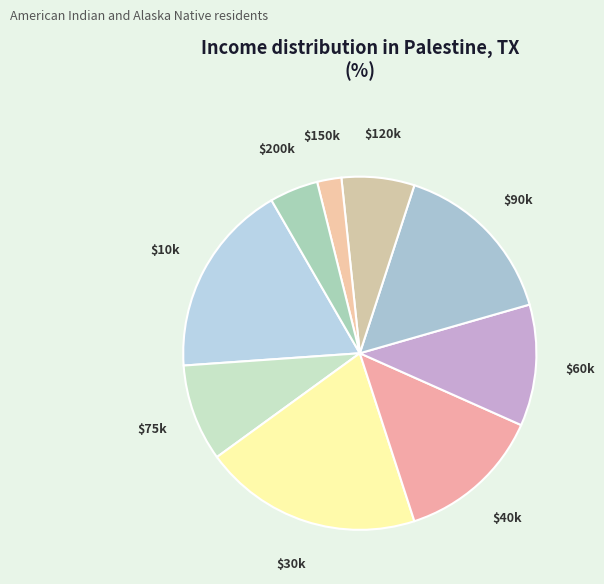

Which category has the biggest portion of the pie?

$30k